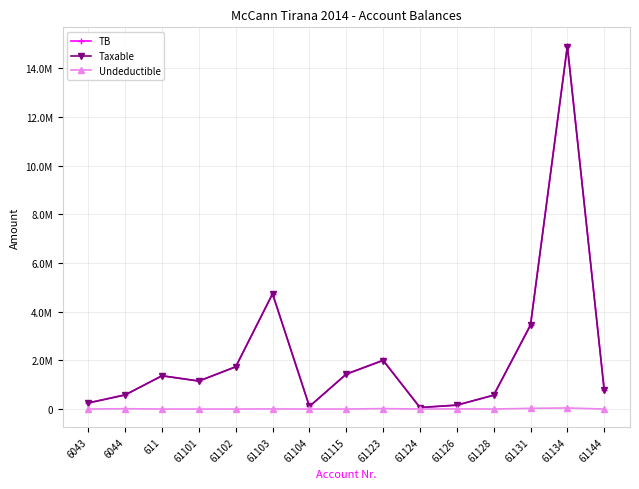

Is this an area chart (filled region under the line)?

No